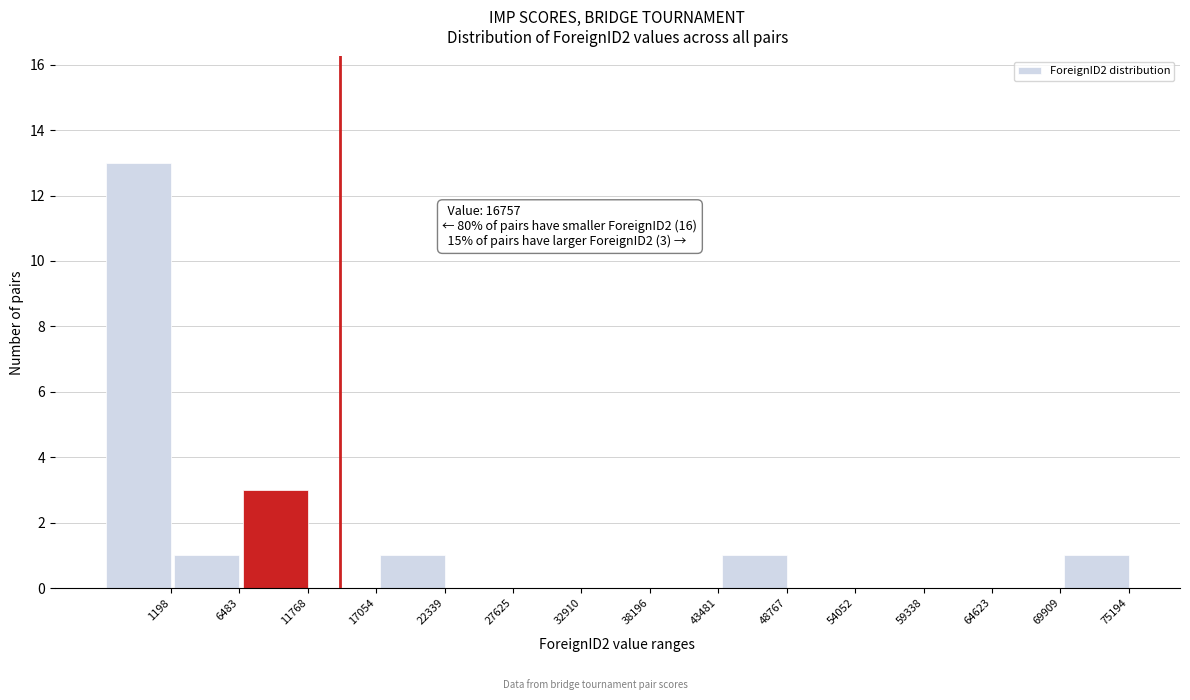

Reading left to right, extract all data points from this chart.

1198=13	6483=1	11768=3	17054=0	22339=1	27625=0	32910=0	38196=0	43481=0	48767=1	54052=0	59338=0	64623=0	69909=0	75194=1